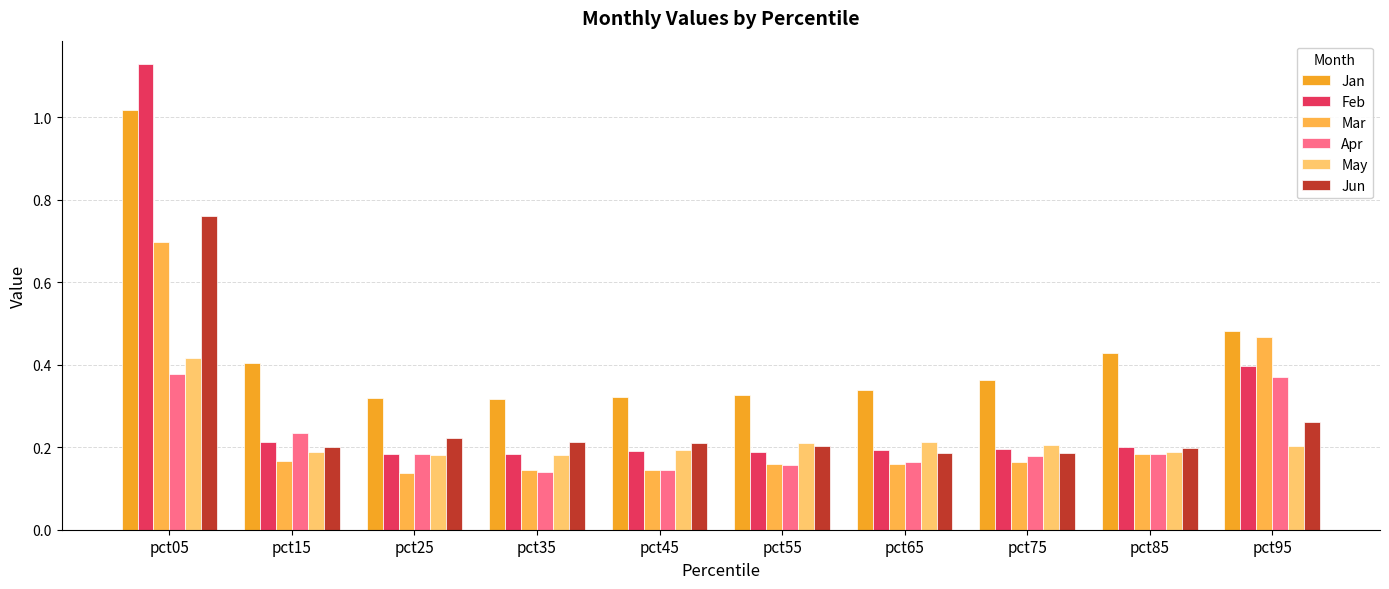

Is it true that Jun equals 0.2 at pct25?

True